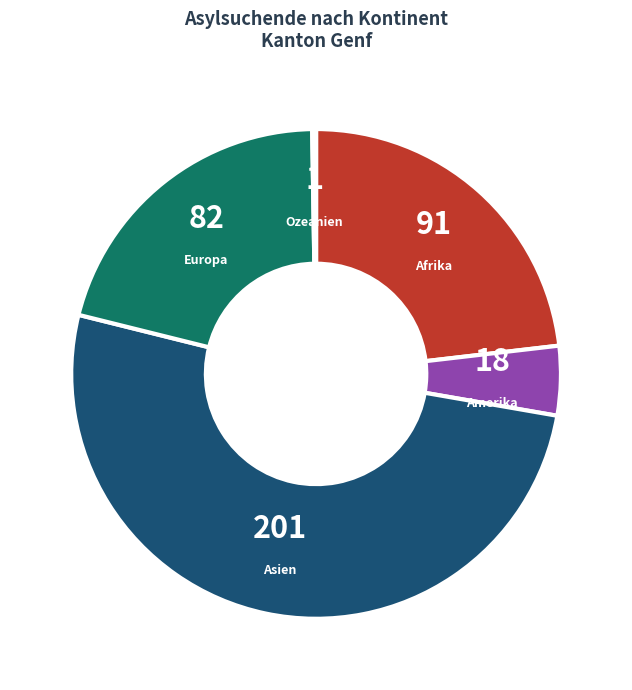

Does any single category account for the majority?

Yes